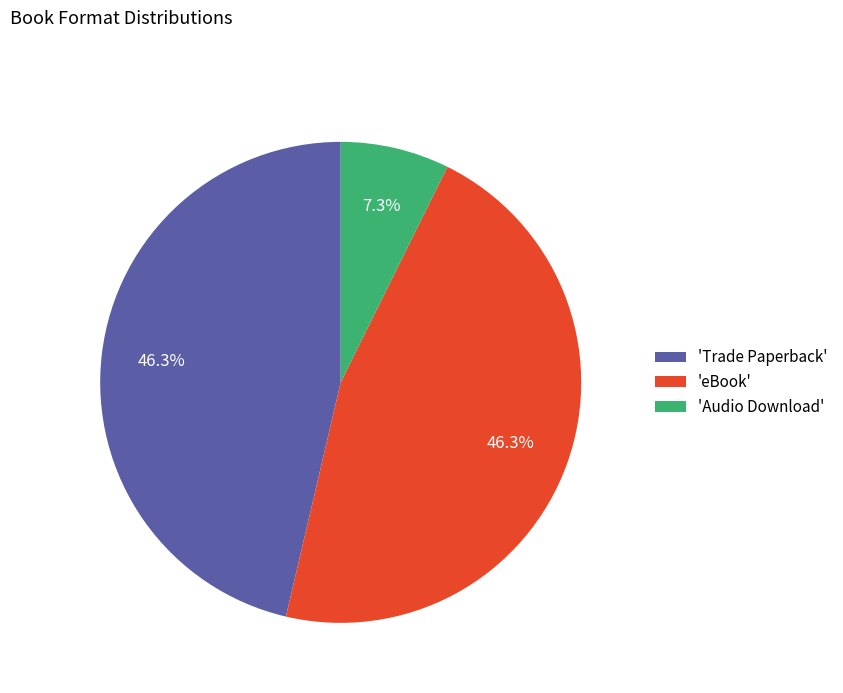

Is there any slice that represents more than half of the pie?

No